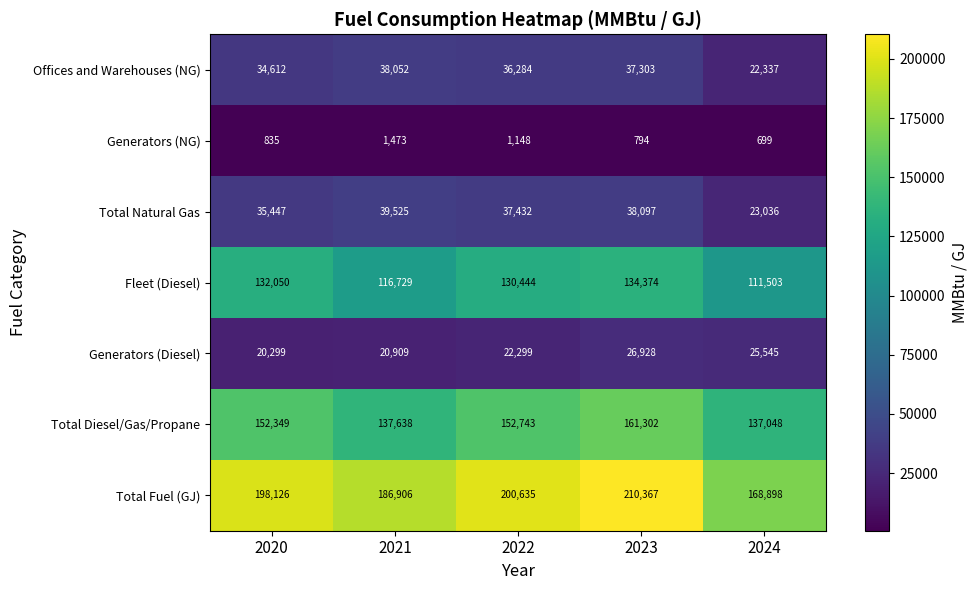

Which series has the largest total across all categories?

Total Fuel (GJ)